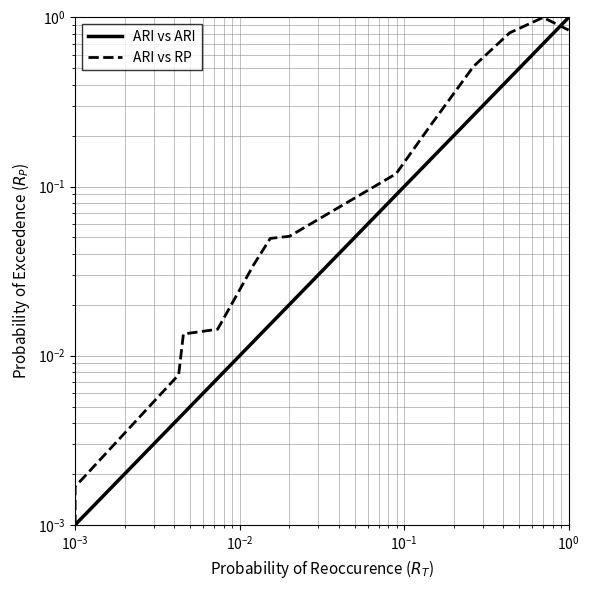

Reading left to right, extract all data points from this chart.

ARI vs ARI: 0.0	0.0	0.0	0.0	0.0	0.0	0.0	0.0	0.1	0.1	0.2	0.5	0.8	0.8	1.0
ARI vs RP: 0.0	0.0	0.0	0.0	0.0	0.0	0.0	0.0	0.1	0.1	0.2	0.5	0.8	1.0	0.8